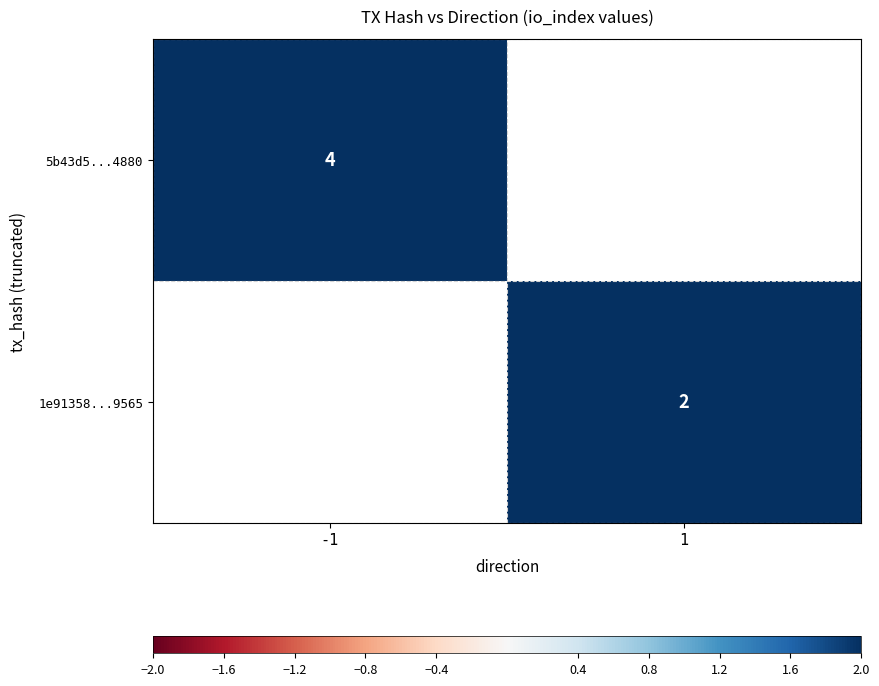

Is it true that 5b43d5...4880 equals 4 at -1?

True